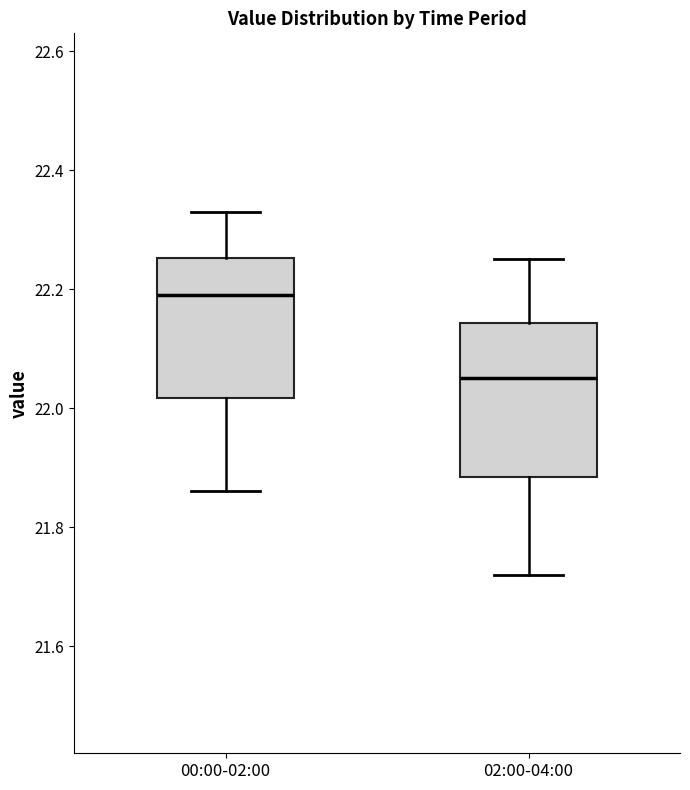

Which box's median line is the highest?

00:00-02:00